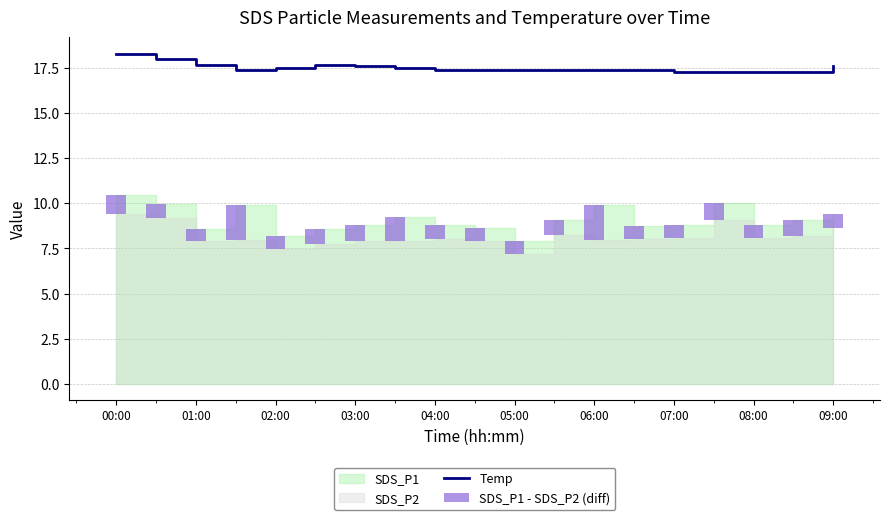

What is the minimum value for Temp?

17.3